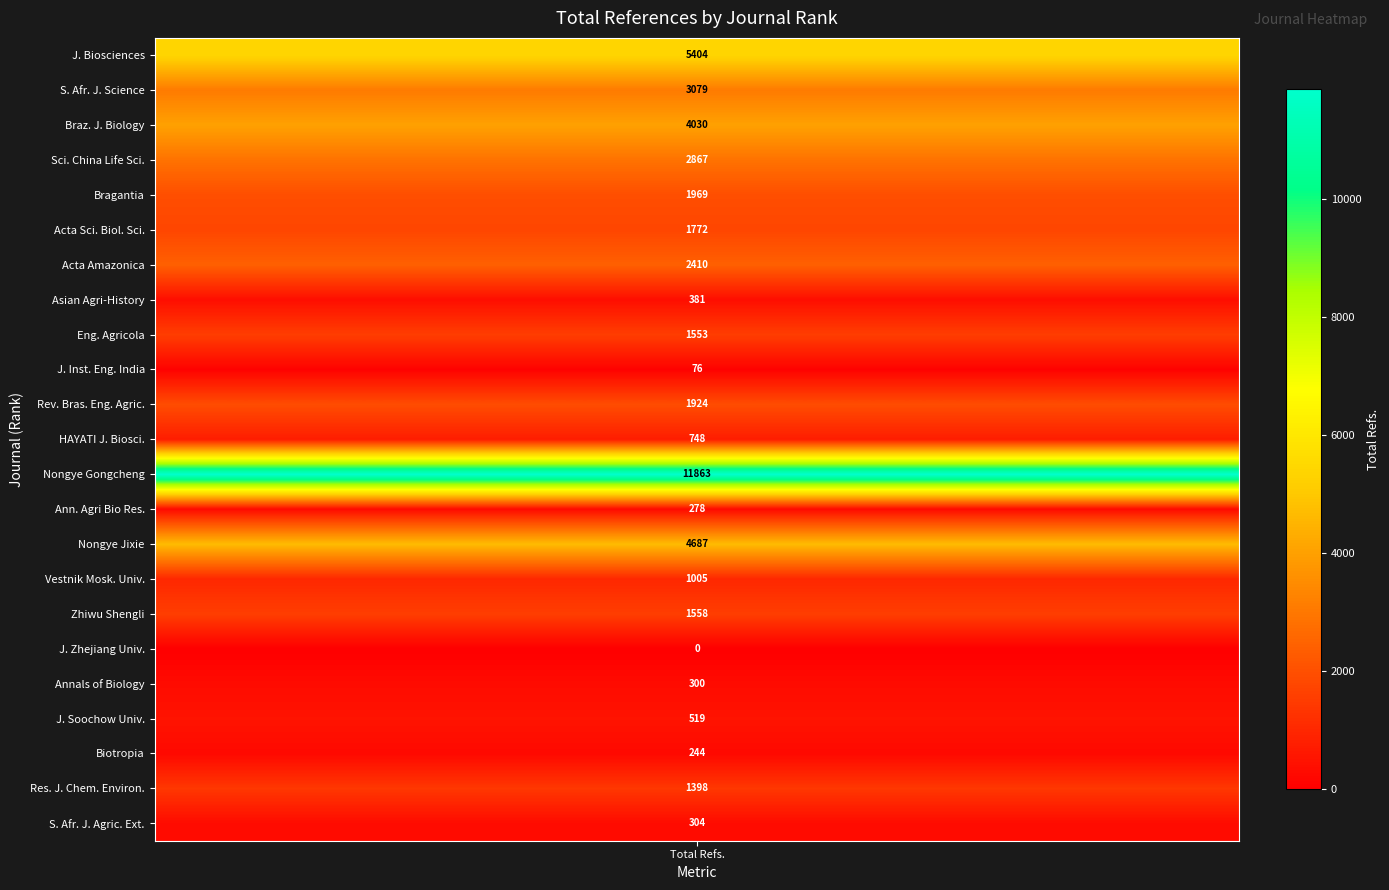

What is the average value?

2103